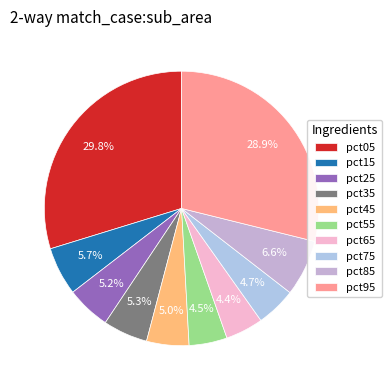

Which has a higher value, pct05 or pct55?

pct05